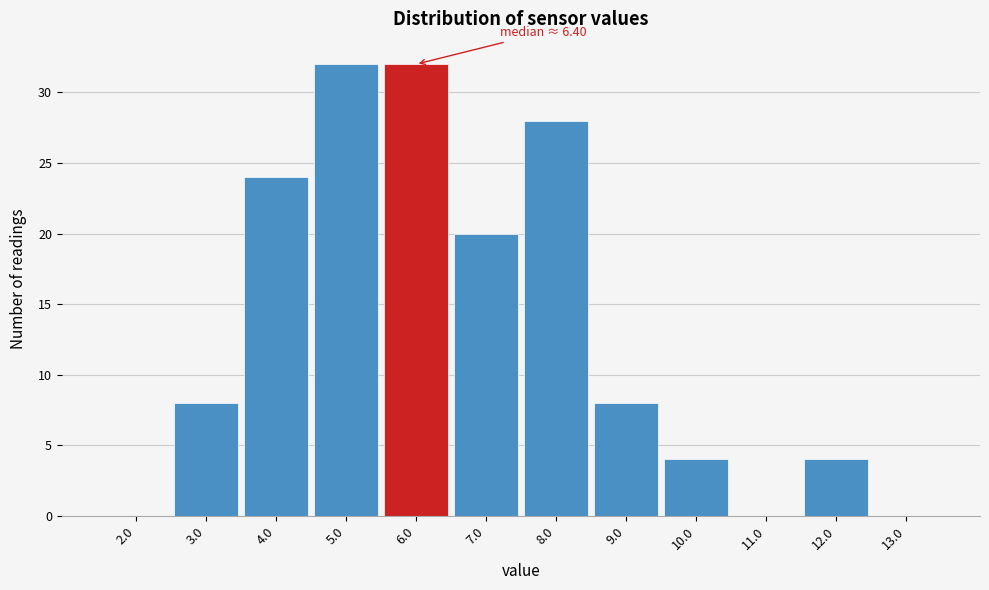

Reading right to left, extract all data points from this chart.

13.0=0	12.0=4	11.0=0	10.0=4	9.0=8	8.0=28	7.0=20	6.0=32	5.0=32	4.0=24	3.0=8	2.0=0